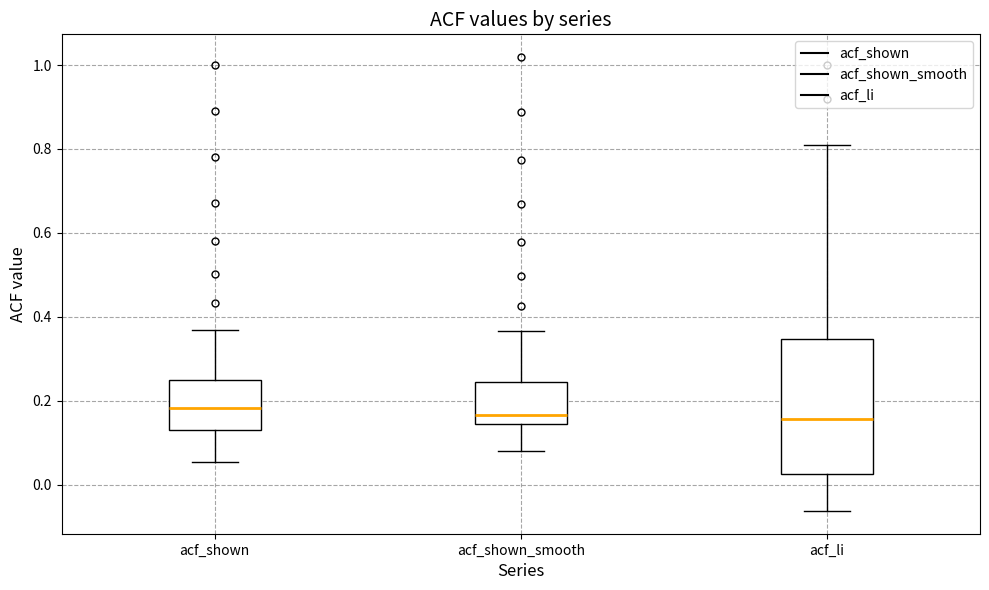

Where is the upper edge of the box for acf_shown on the y-axis? The values are not printed on the chart, so give them approximately, as read against the axis.

0.24